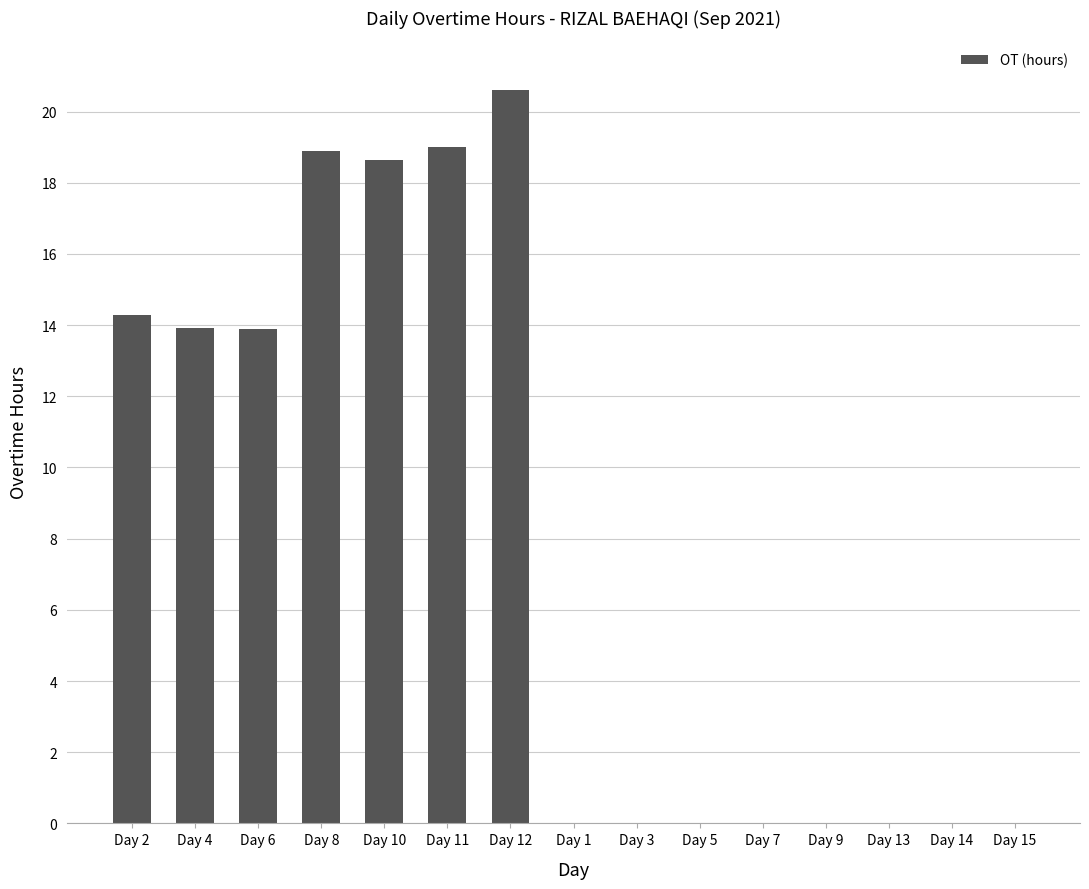

At which category does the chart reach its peak across all series?

Day 12